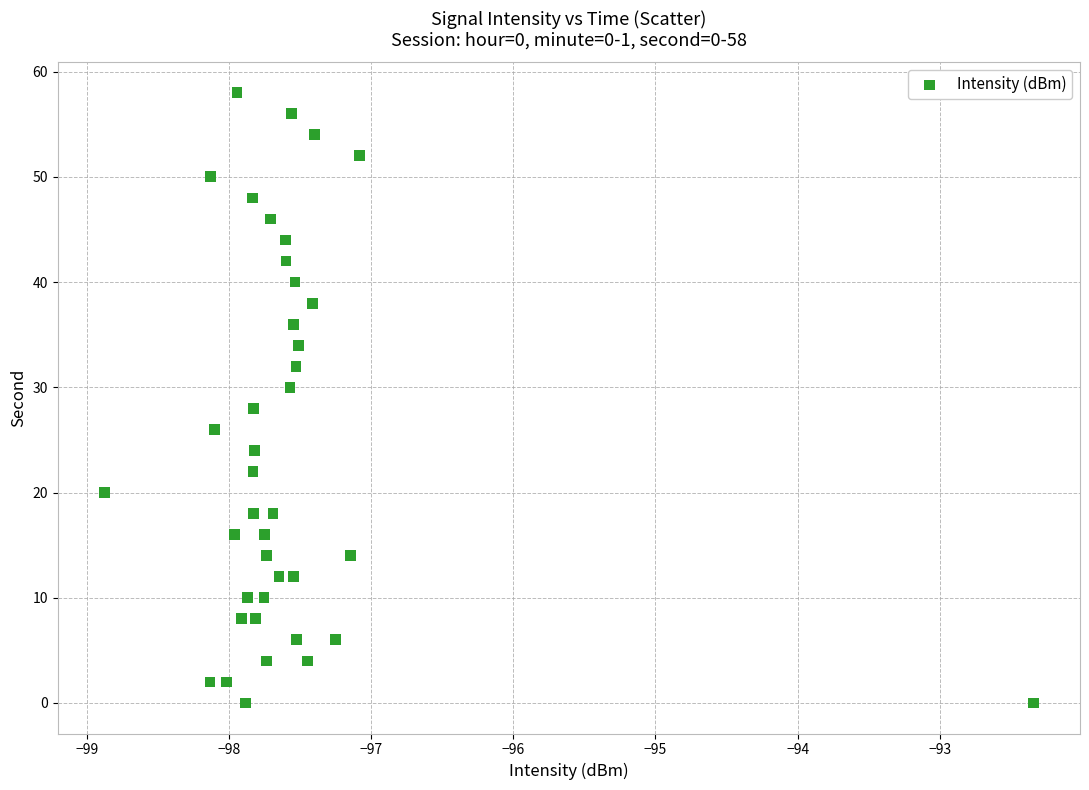

What is the range of Y values (max minus min)?

58